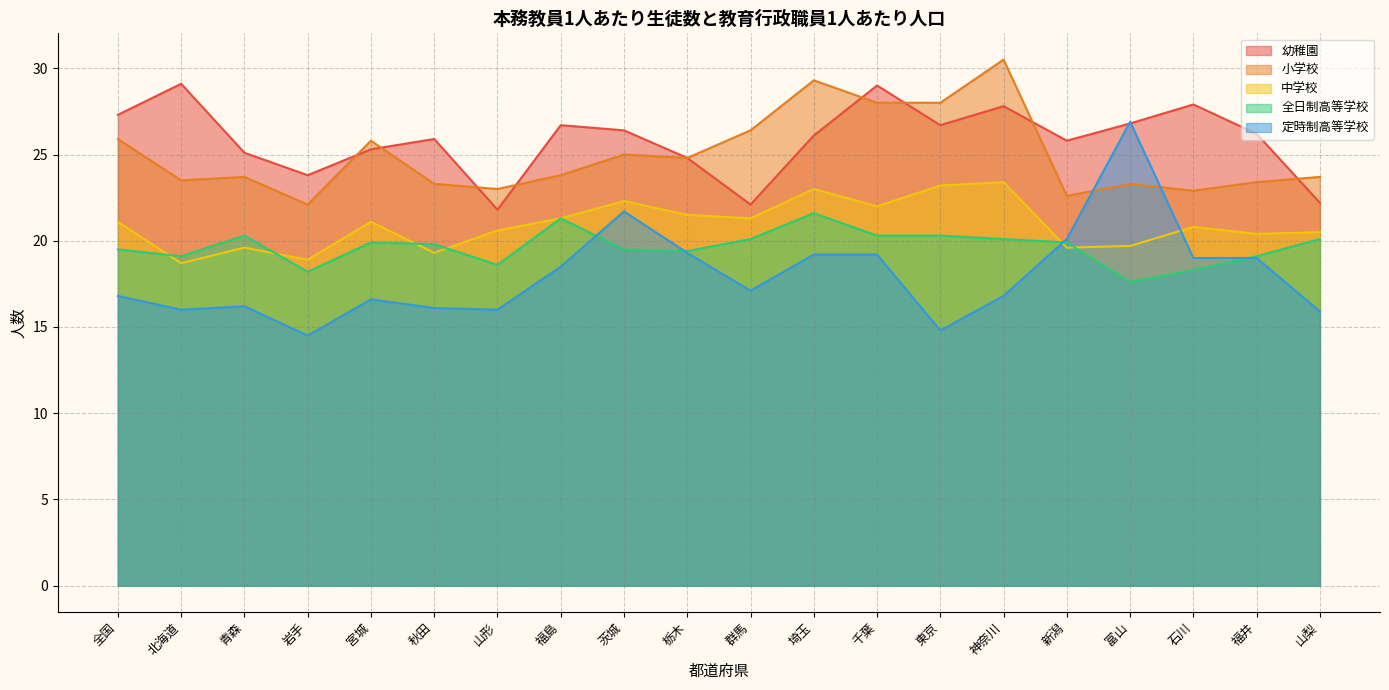

True or false: 小学校 and 中学校 cross at least once.

False